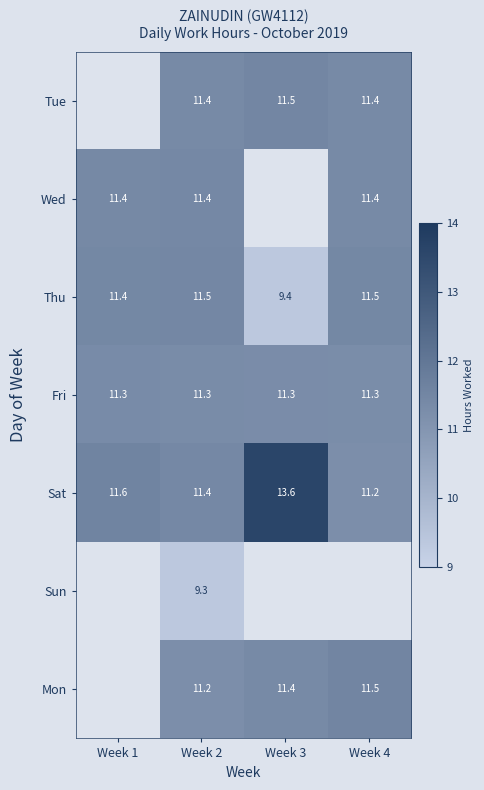

Which category has the highest value across all series?

Week 3